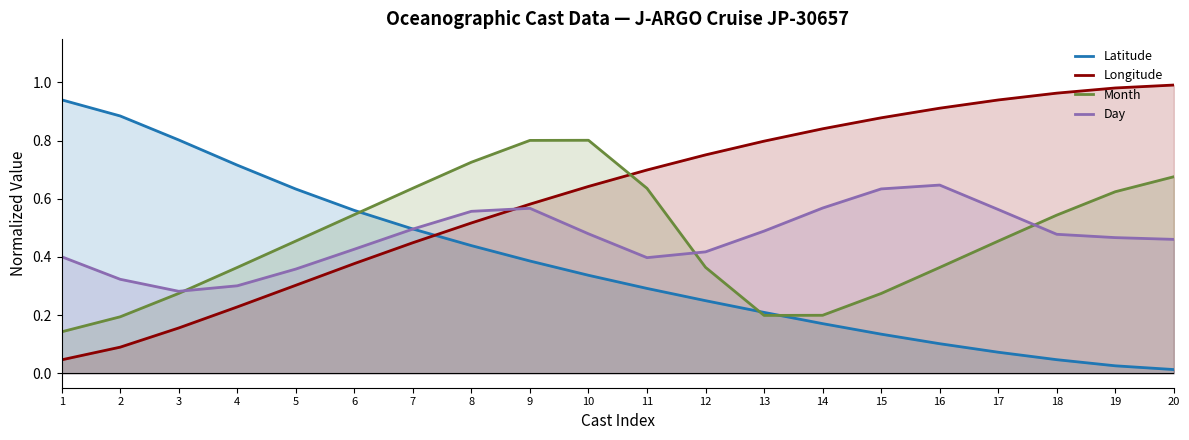

At which category does Month reach its first local valley?

13